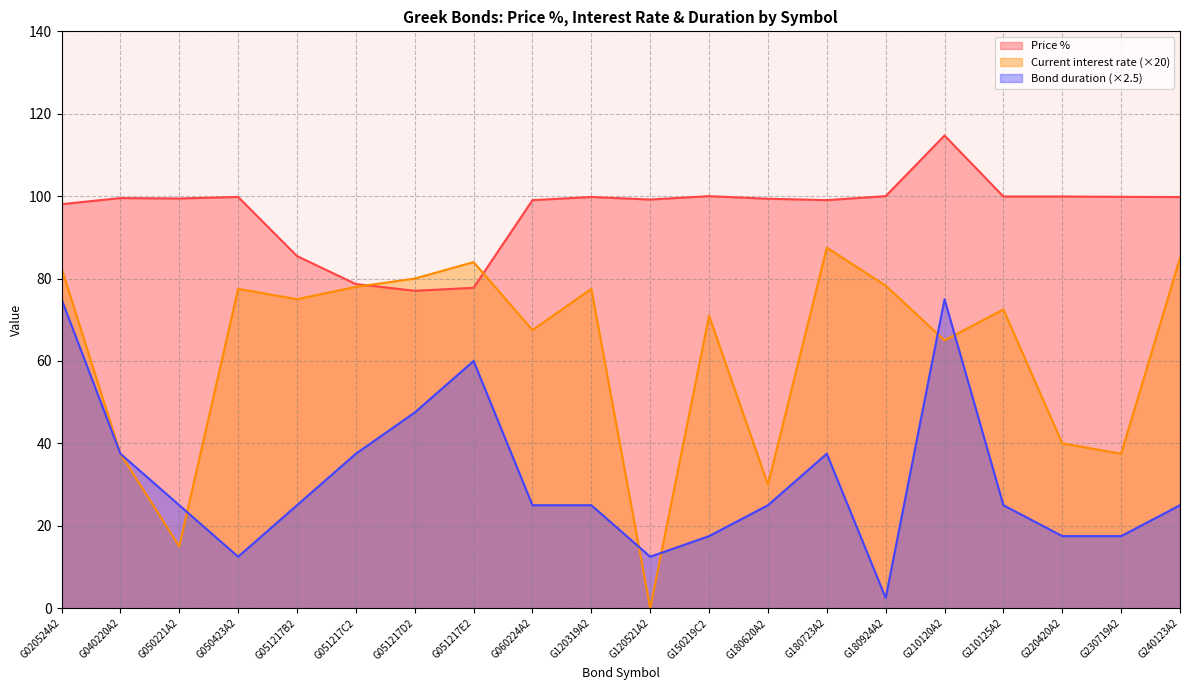

The value of Price % at G220420A2 is 59.3. True or false?

False